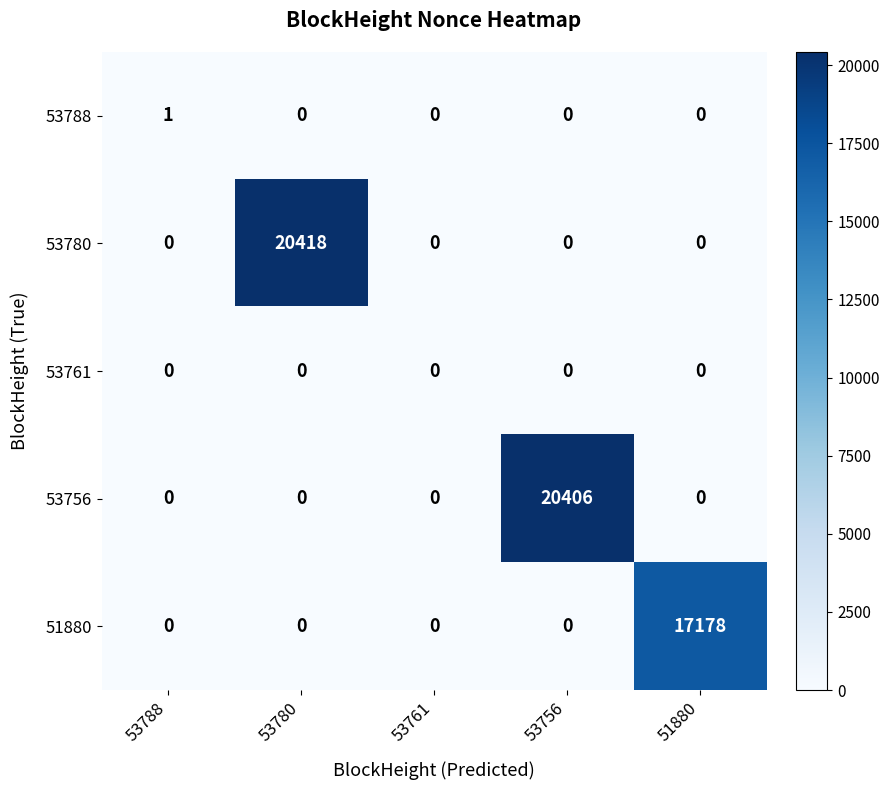

Which category has the highest value across all series?

53780